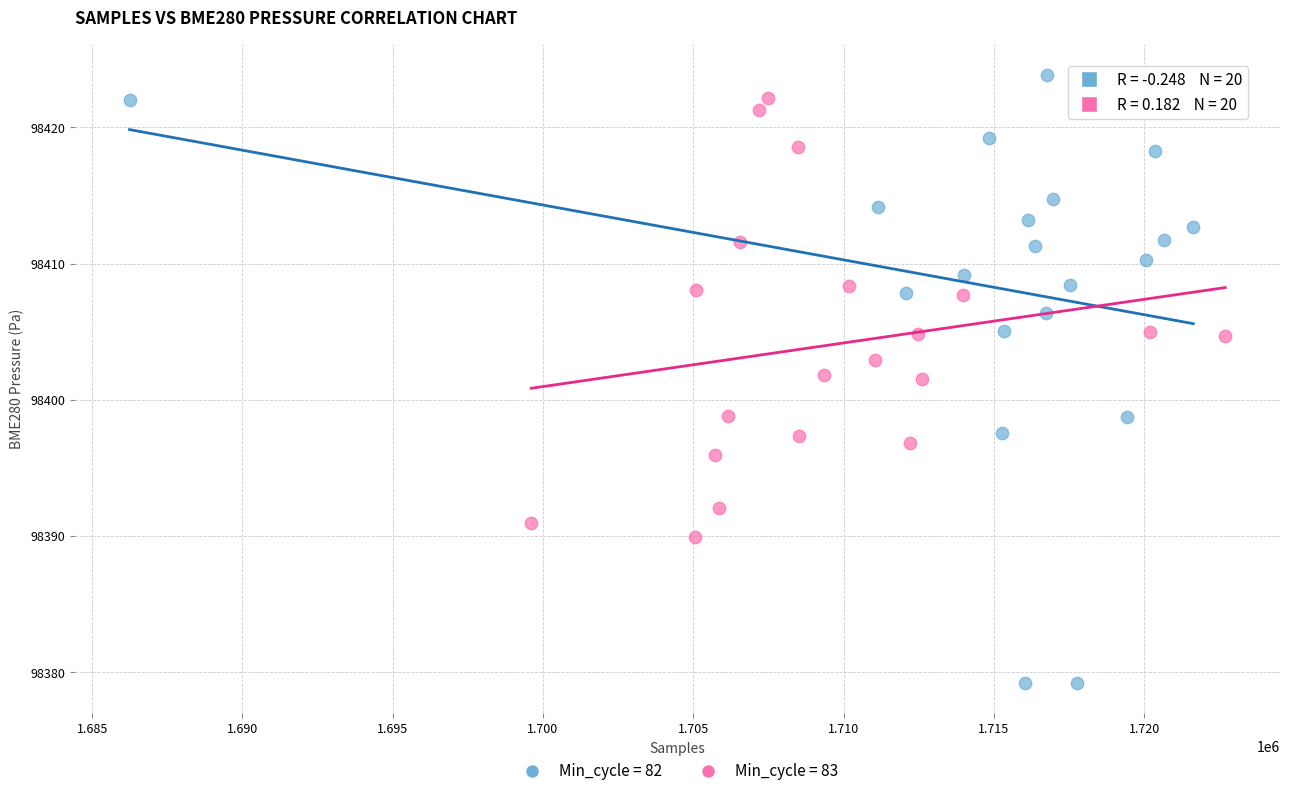

Which series has the largest Y range (max minus min)?

Min_cycle = 82